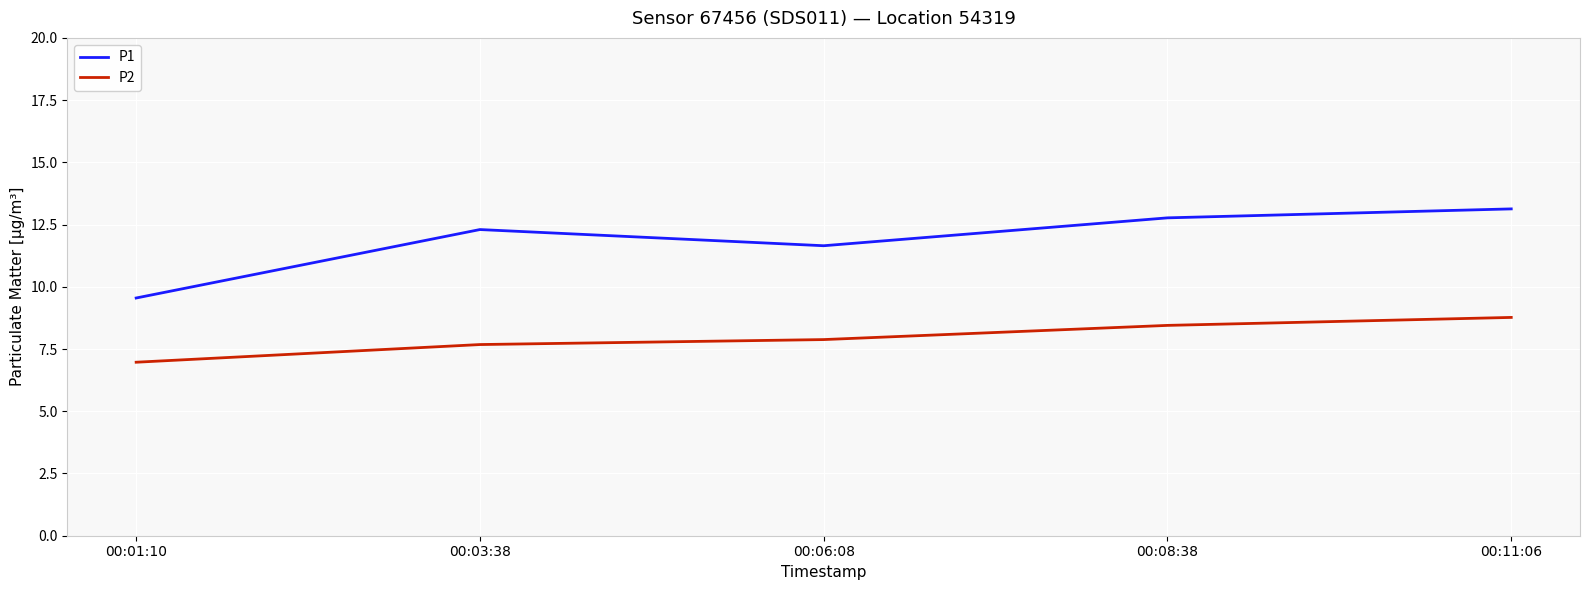

Rank the categories by P1 value from highest to lowest.

00:11:06, 00:08:38, 00:03:38, 00:06:08, 00:01:10